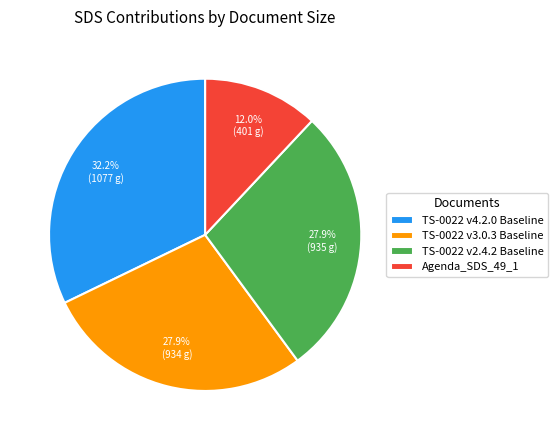

How many slices are in this pie chart?

4